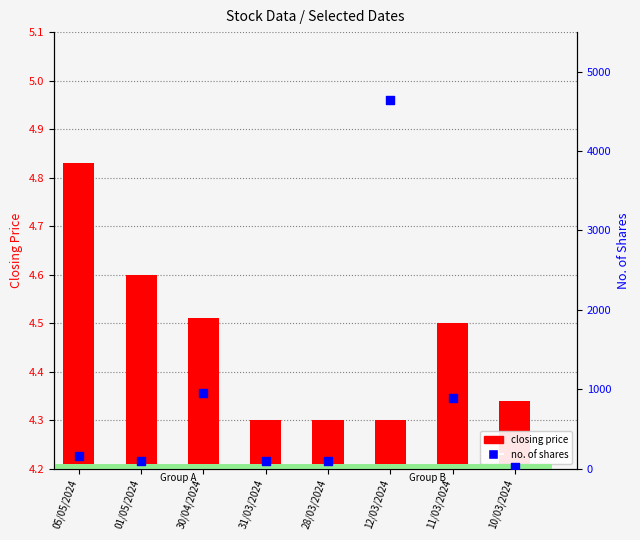

Is the value of closing price at 30/04/2024 greater than the value of no. of shares at 11/03/2024?

No